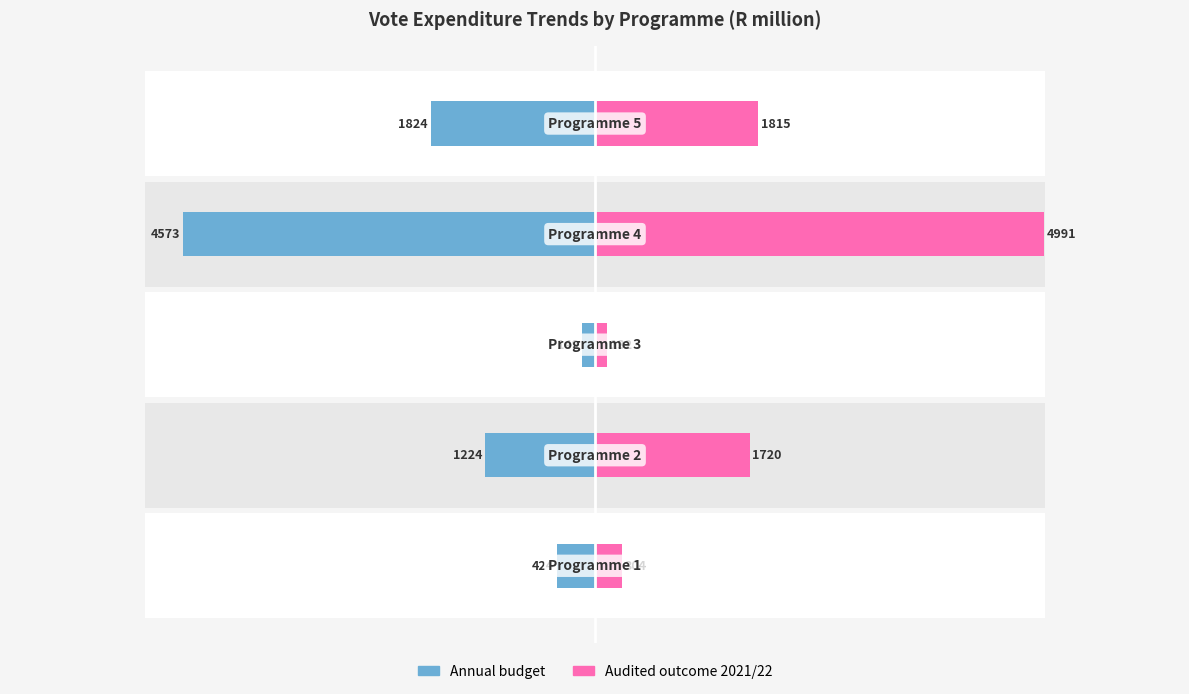

How many bars are there in total?

10